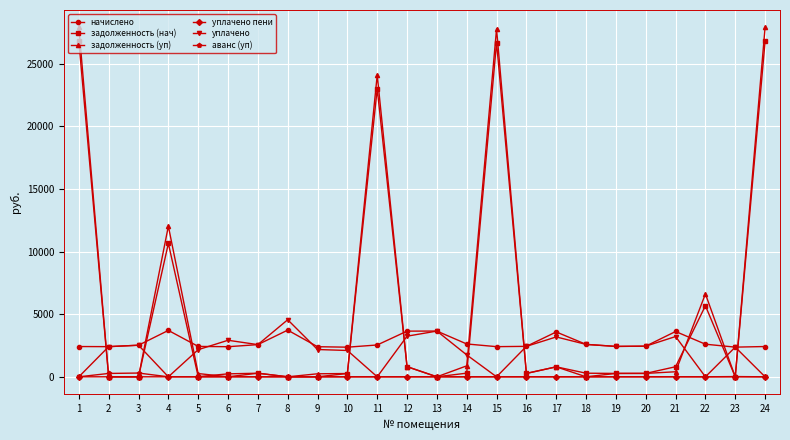

What is the difference between the second highest and minimum values in the начислено series?

1340.4